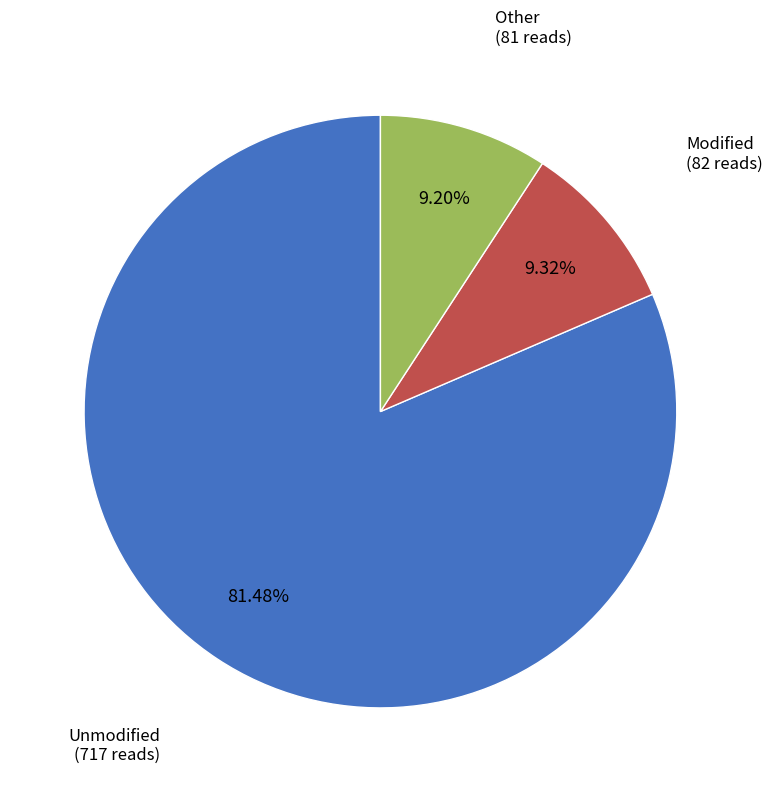

Does any single category account for the majority?

Yes